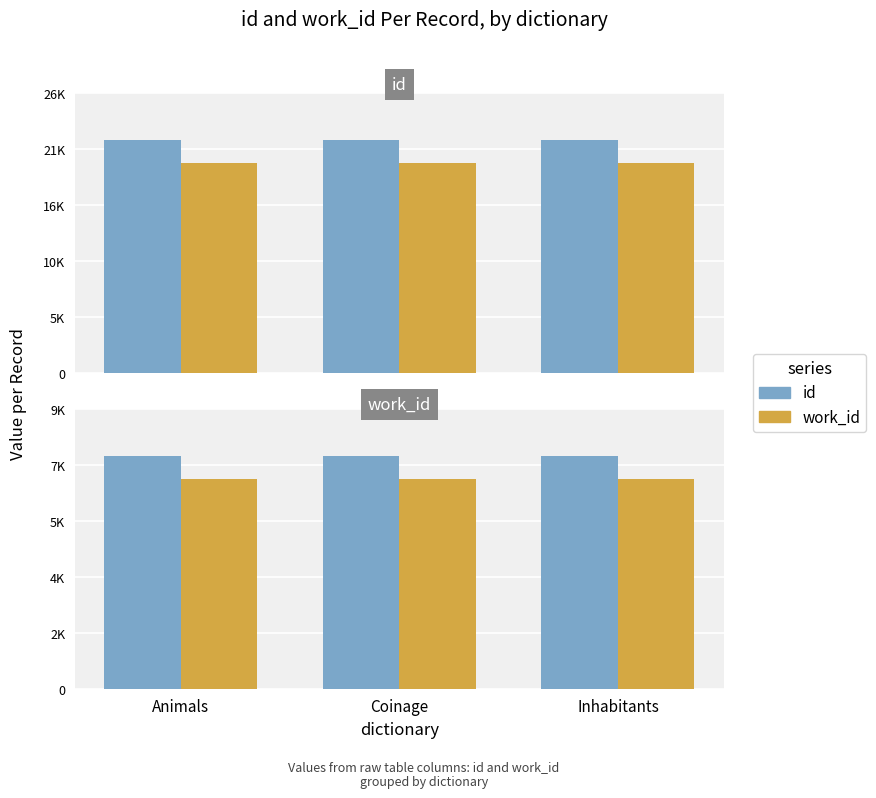

What is the sum of all work_id values?

20360.7